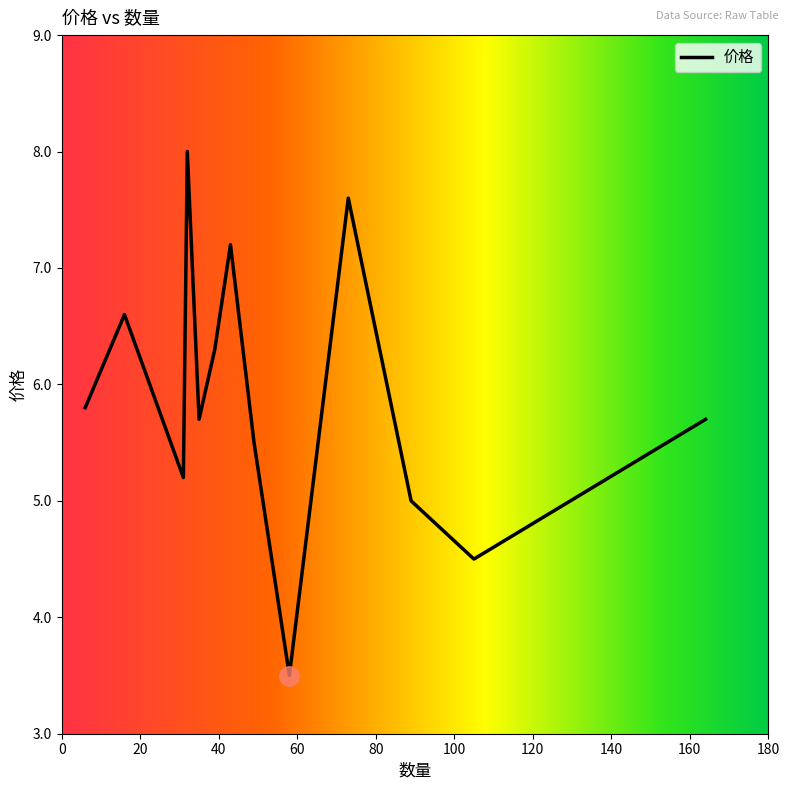

What is the average value?

5.9